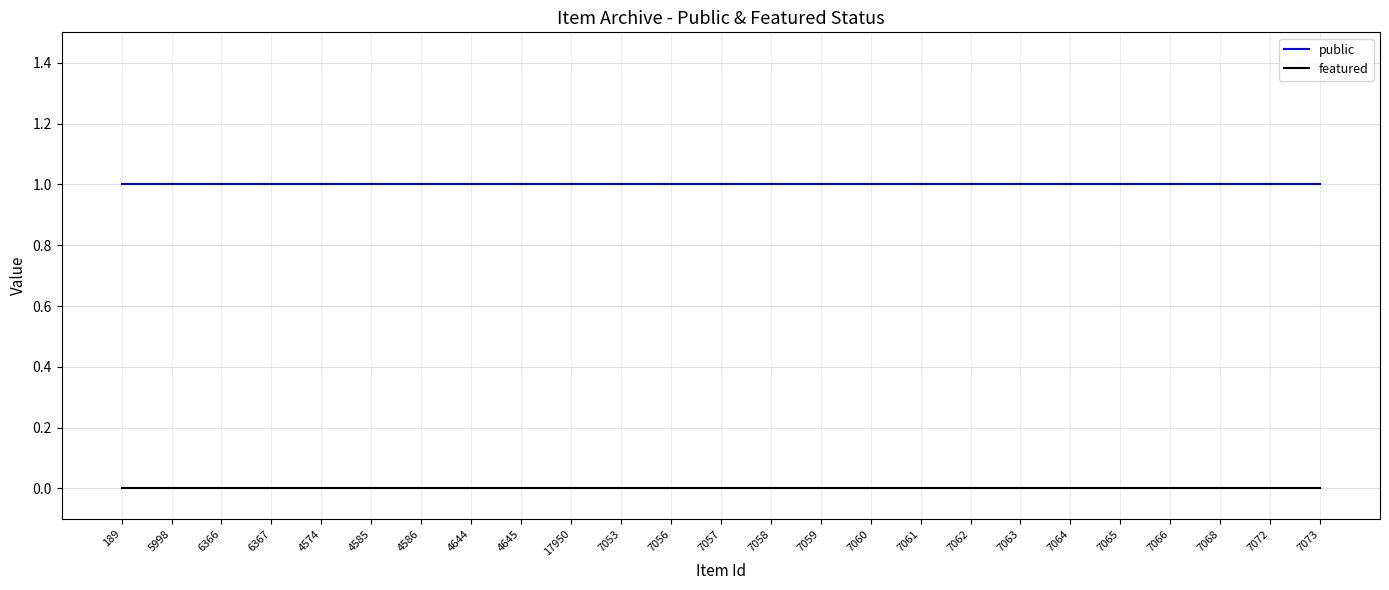

What is the maximum value for public?

1